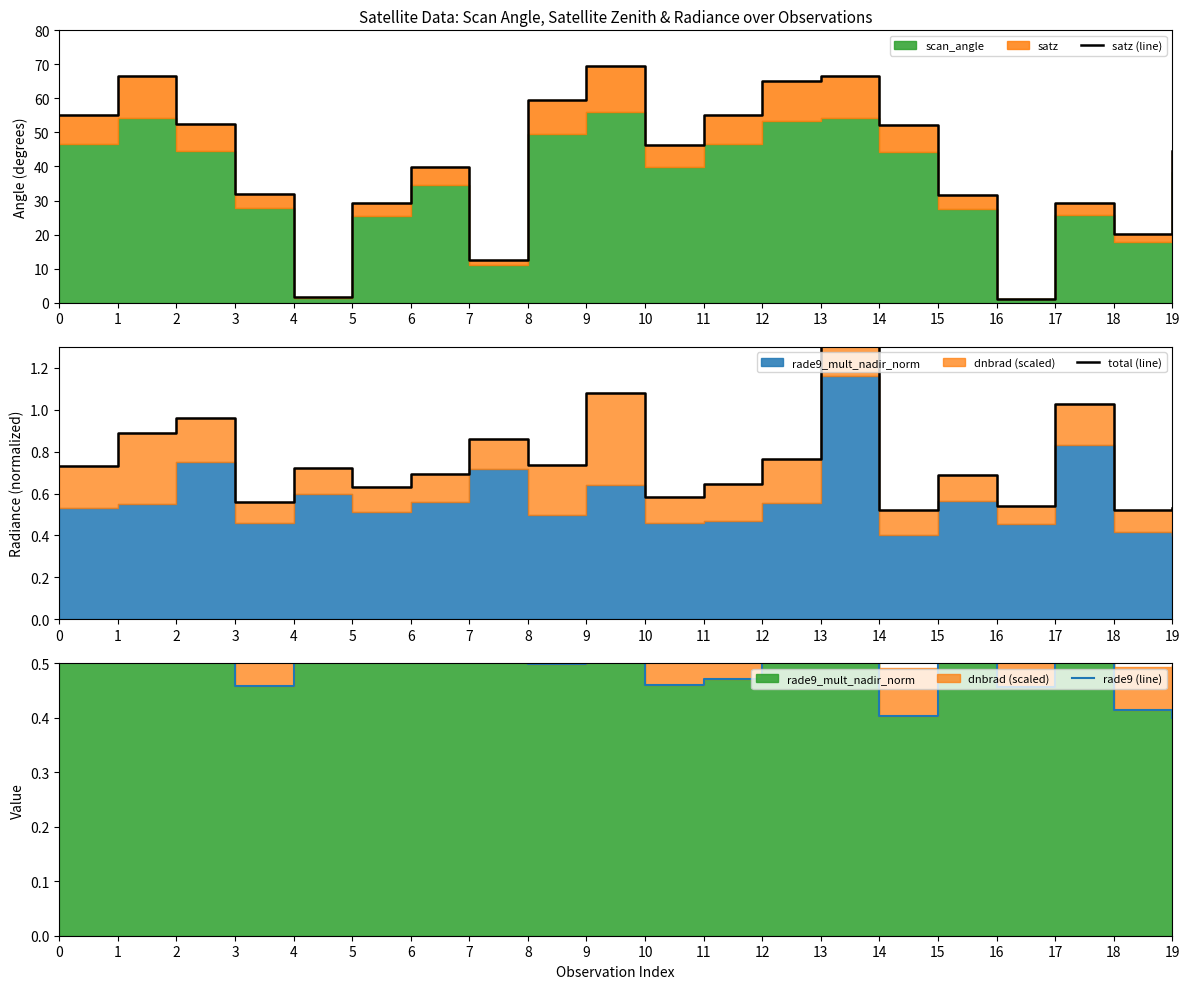

What is the difference between the maximum and minimum values in the rade9 (line) series?

0.8